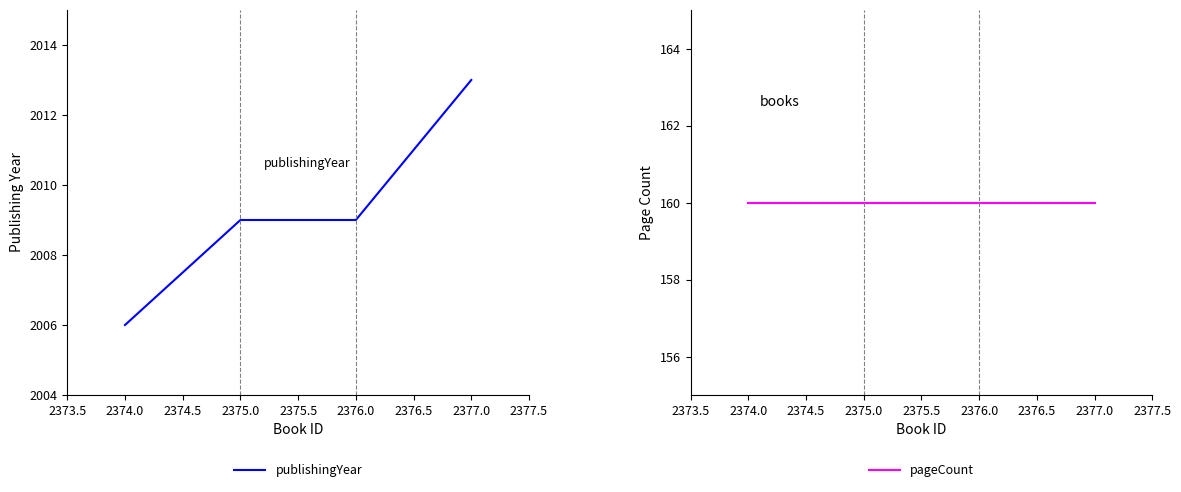

At which label does publishingYear reach its minimum?

2374.0